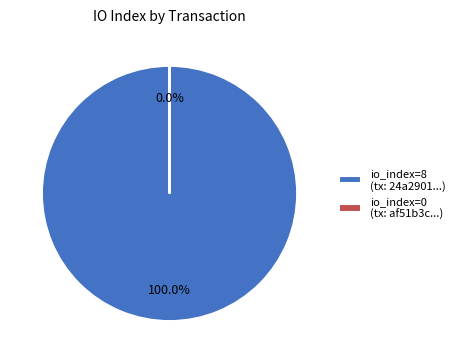

What is the largest slice in the pie chart?

io_index=8